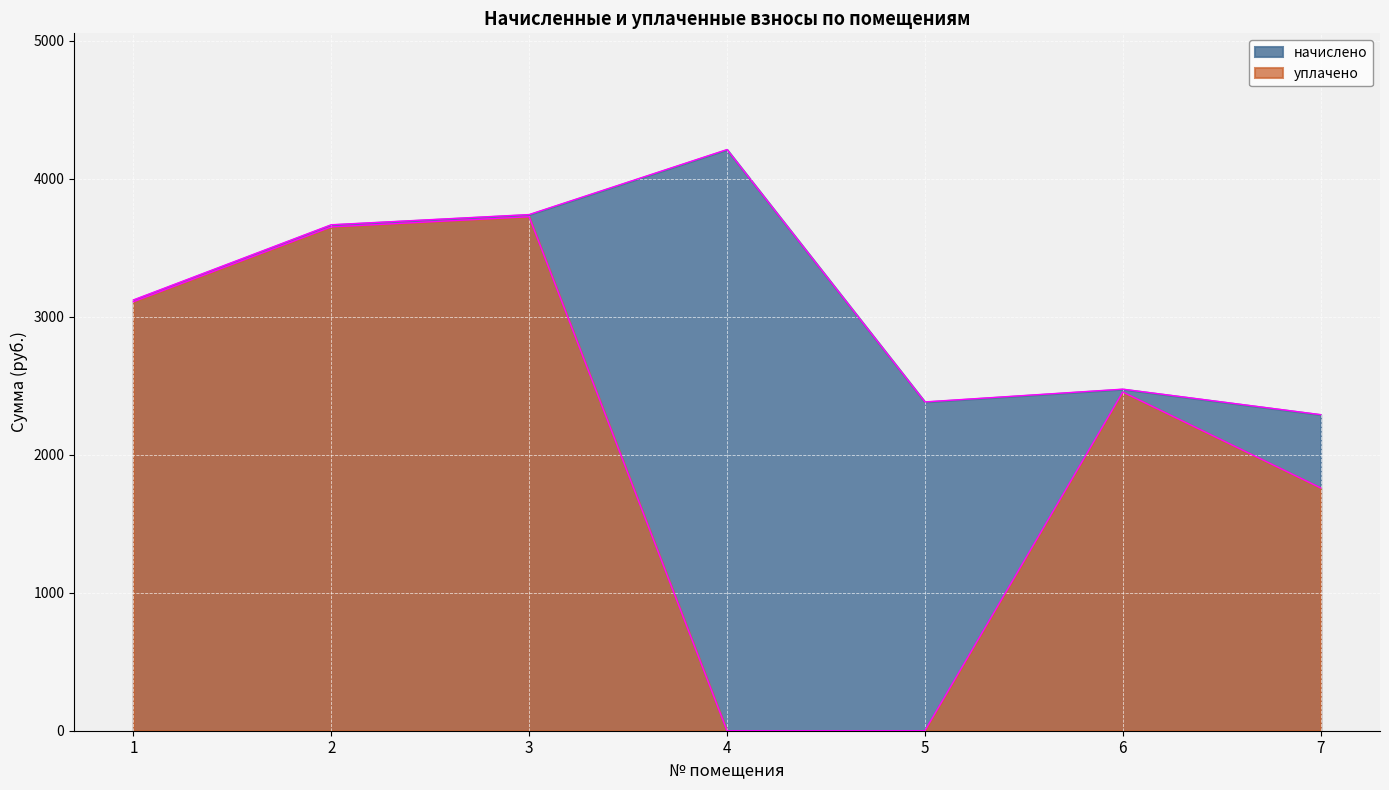

Reading left to right, what are all the values shown in this chart?

начислено: 1=3121.1	2=3665.9	3=3739.8	4=4210.7	5=2382.4	6=2474.7	7=2290.1
уплачено: 1=3107.9	2=3650.4	3=3724.0	4=0.0	5=0.0	6=2453.8	7=1759.2